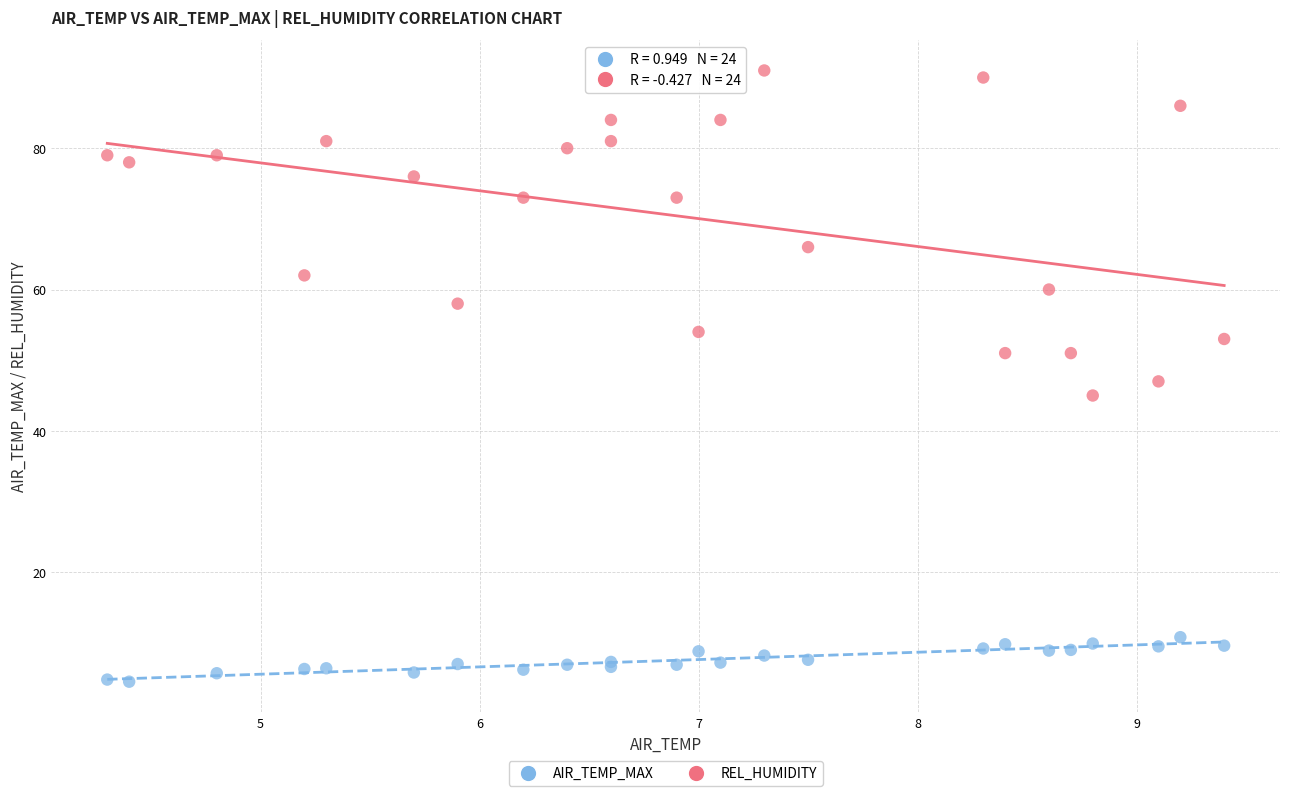

Which series has the widest spread of Y values?

REL_HUMIDITY